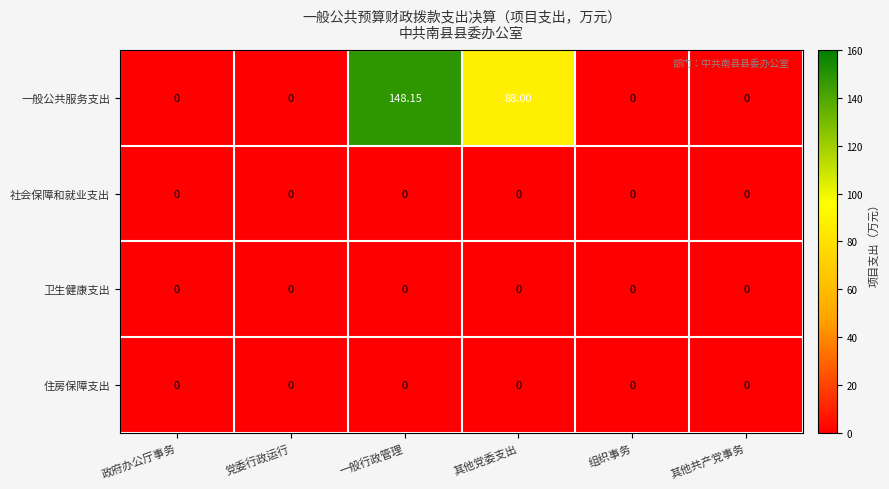

Which series changed the most between 一般行政管理 and 其他党委支出?

一般公共服务支出